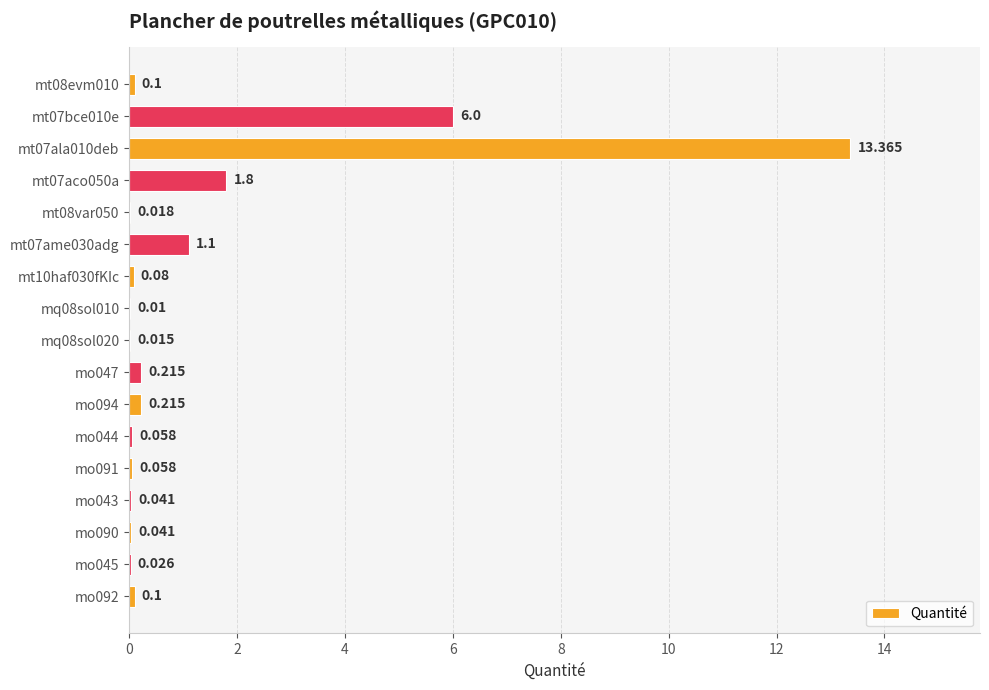

How many series are shown in this chart?

1